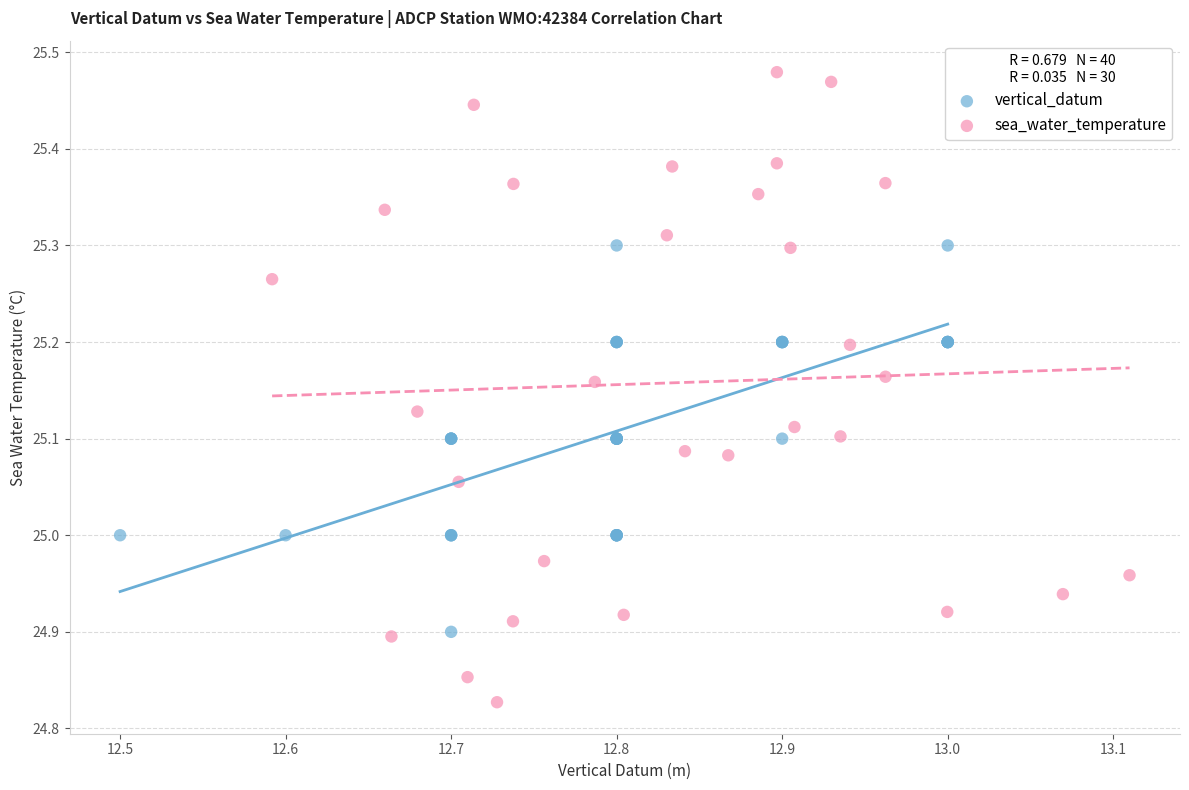

Which series contains the lowest Y value?

sea_water_temperature